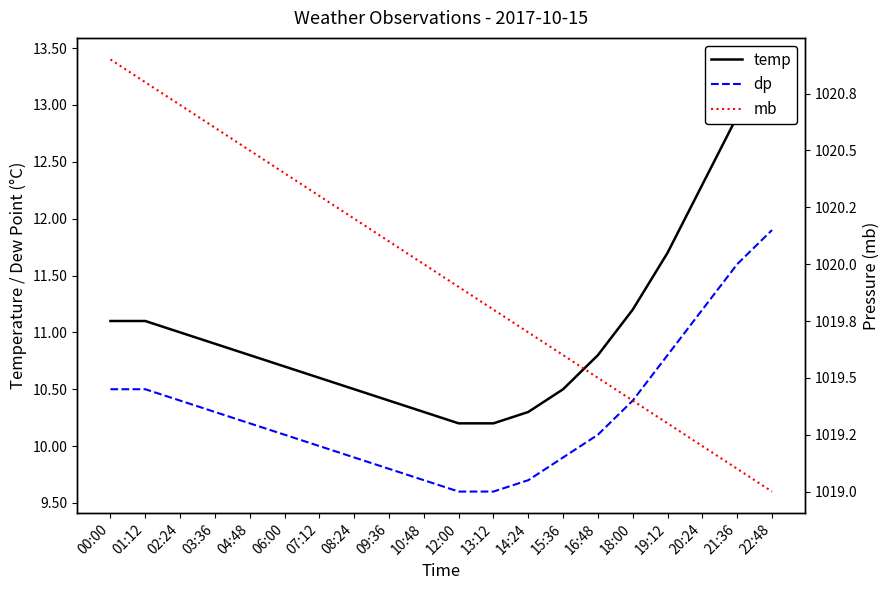

True or false: mb and dp cross at least once.

False